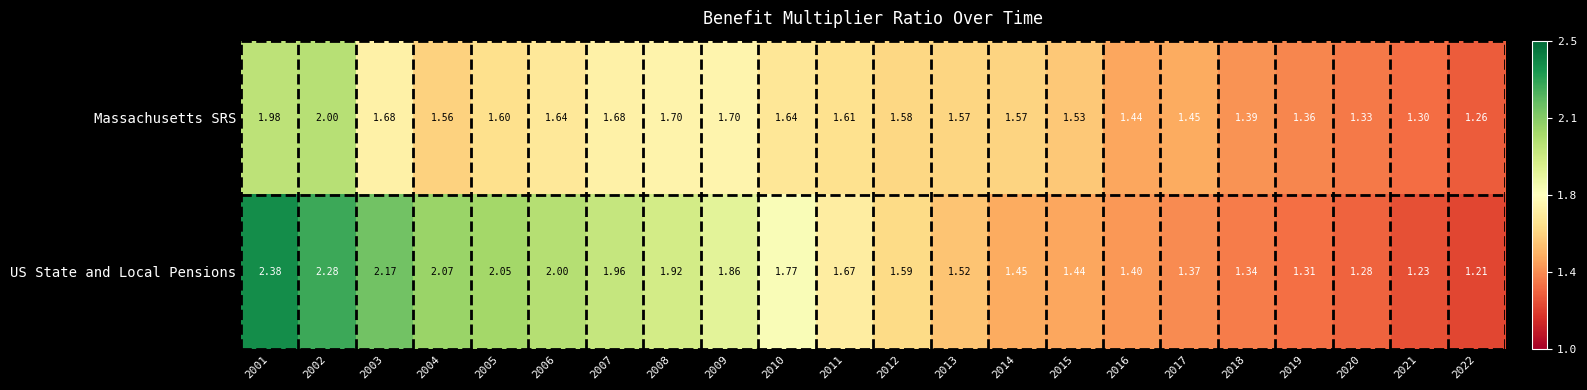

Which series has the largest total across all categories?

US State and Local Pensions